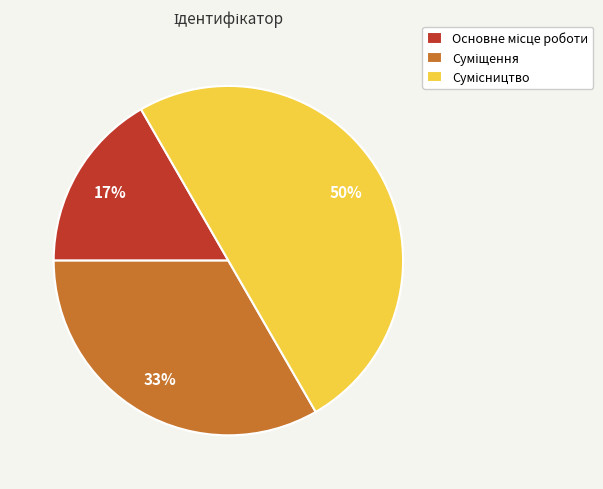

To the nearest percent, what is the average slice percentage?

33%